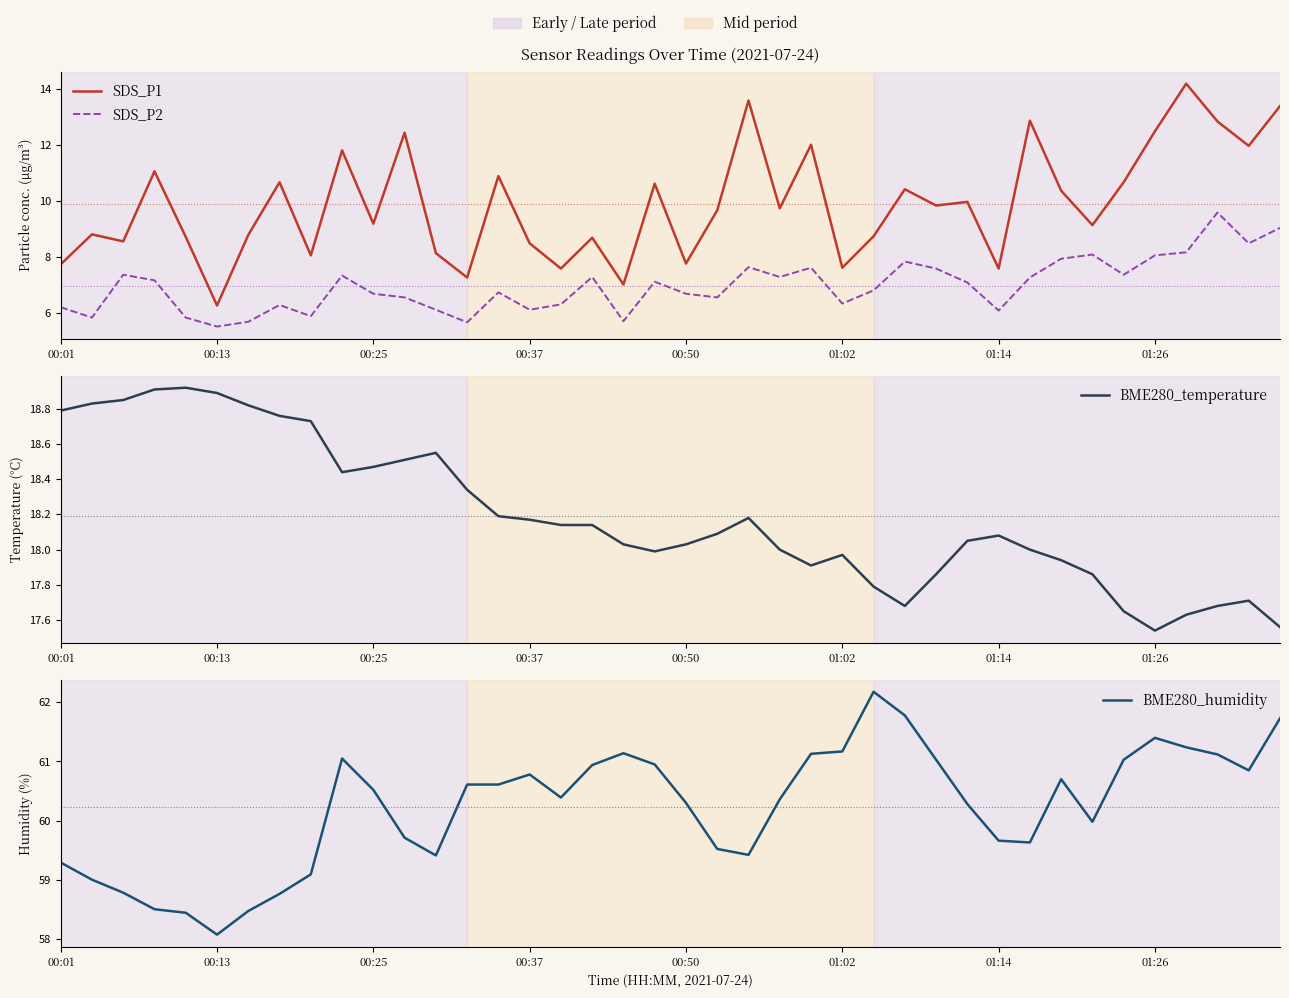

Reading left to right, what are all the values shown in this chart?

SDS_P1: 7.8	8.8	8.6	11.1	8.7	6.3	8.8	10.7	8.1	11.8	9.2	12.4	8.2	7.3	10.9	8.5	7.6	8.7	7.0	10.6	7.8	9.7	13.6	9.8	12.0	7.6	8.8	10.4	9.8	10.0	7.6	12.9	10.4	9.2	10.7	12.5	14.2	12.8	12.0	13.4
SDS_P2: 6.2	5.8	7.4	7.2	5.8	5.5	5.7	6.3	5.9	7.3	6.7	6.6	6.1	5.7	6.8	6.1	6.3	7.3	5.7	7.1	6.7	6.6	7.7	7.3	7.6	6.3	6.8	7.8	7.6	7.1	6.1	7.3	8.0	8.1	7.4	8.1	8.2	9.6	8.5	9.1
BME280_temperature: 18.8	18.8	18.9	18.9	18.9	18.9	18.8	18.8	18.7	18.4	18.5	18.5	18.6	18.3	18.2	18.2	18.1	18.1	18.0	18.0	18.0	18.1	18.2	18.0	17.9	18.0	17.8	17.7	17.9	18.1	18.1	18.0	17.9	17.9	17.6	17.5	17.6	17.7	17.7	17.6
BME280_humidity: 59.3	59.0	58.8	58.5	58.4	58.1	58.5	58.8	59.1	61.0	60.5	59.7	59.4	60.6	60.6	60.8	60.4	60.9	61.1	61.0	60.3	59.5	59.4	60.4	61.1	61.2	62.2	61.8	61.0	60.3	59.7	59.6	60.7	60.0	61.0	61.4	61.2	61.1	60.9	61.7